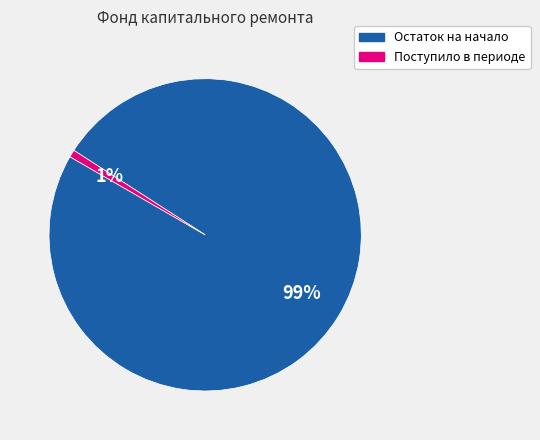

Is there a majority slice in this chart?

Yes